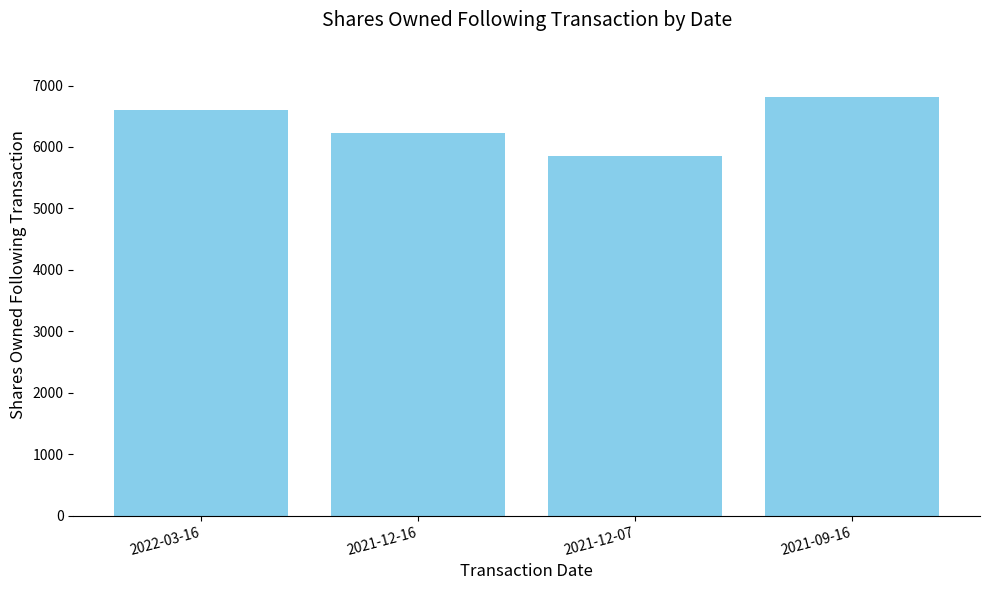

What is the difference between the maximum and second lowest values?

582